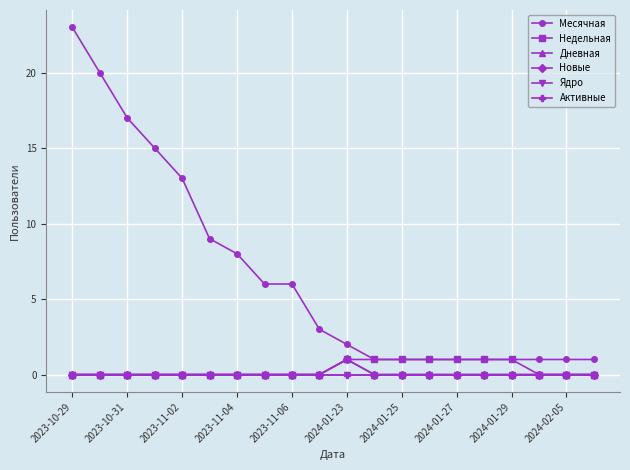

True or false: Ядро and Недельная intersect in this chart.

False